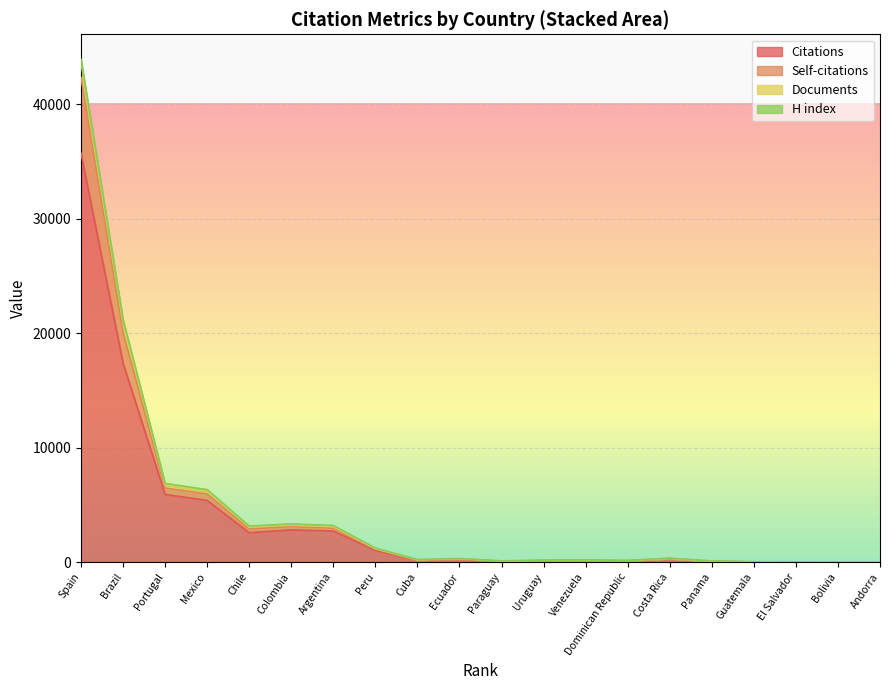

Between El Salvador and Andorra, which series saw the biggest shift?

Documents